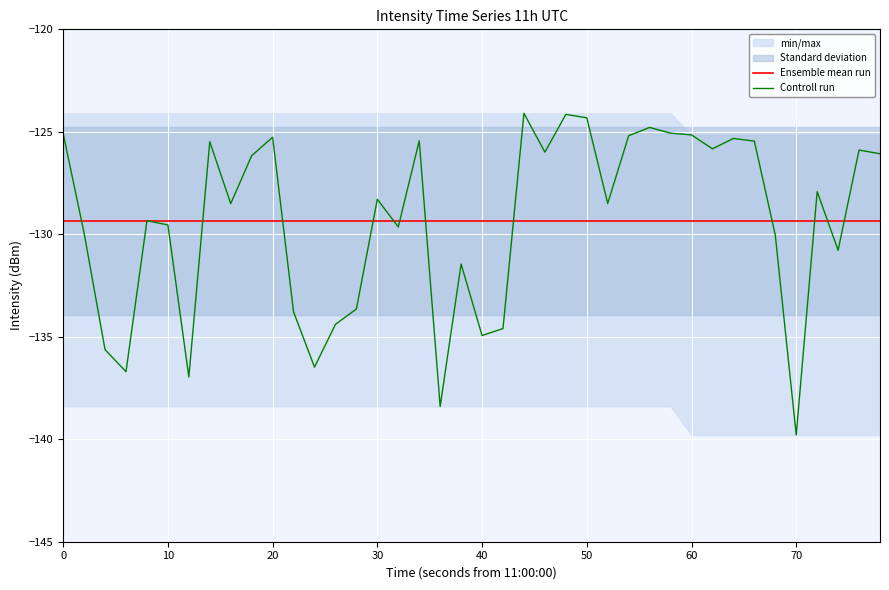

What is the lowest value of the Ensemble mean run series?

-129.4